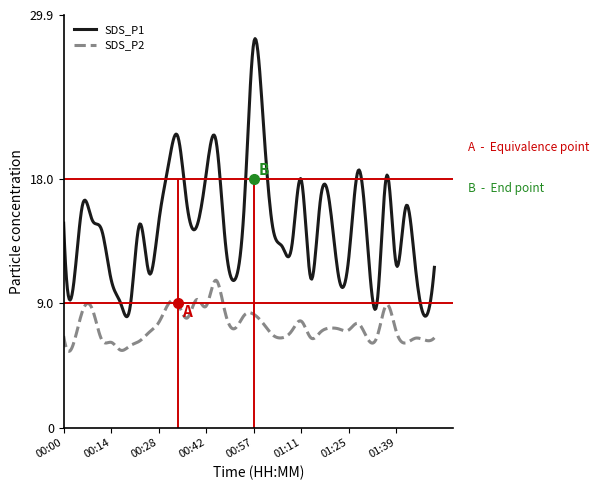

Between 00:34 and 01:19, which is larger?

00:34